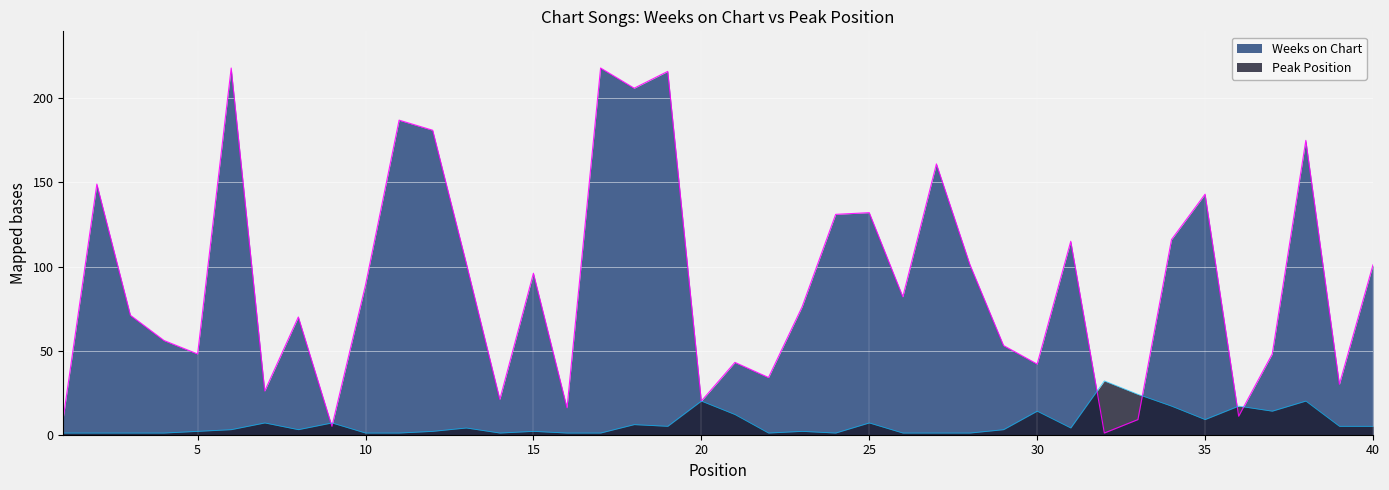

How many interior local valleys does the Peak Position series have?

8